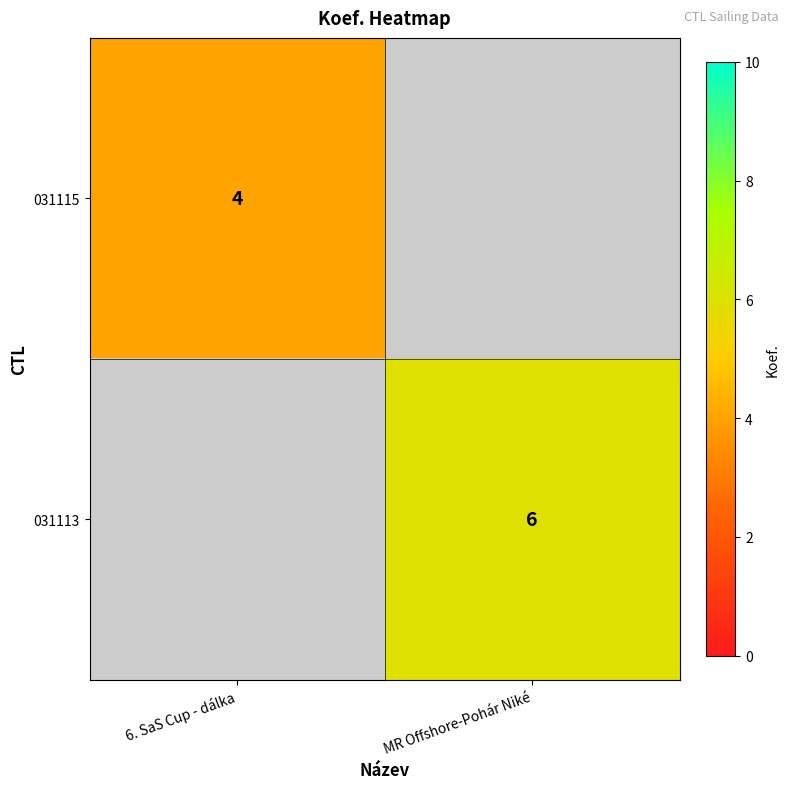

The 031115 series shows 1 at 6. SaS Cup - dálka. True or false?

False